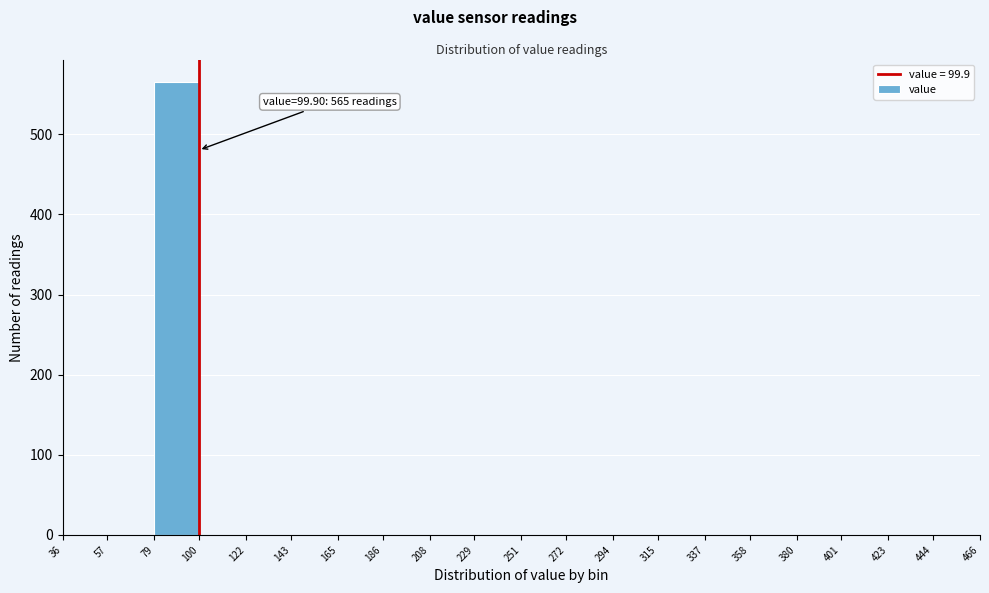

Which range on the x-axis has the tallest bar?

79 to 100